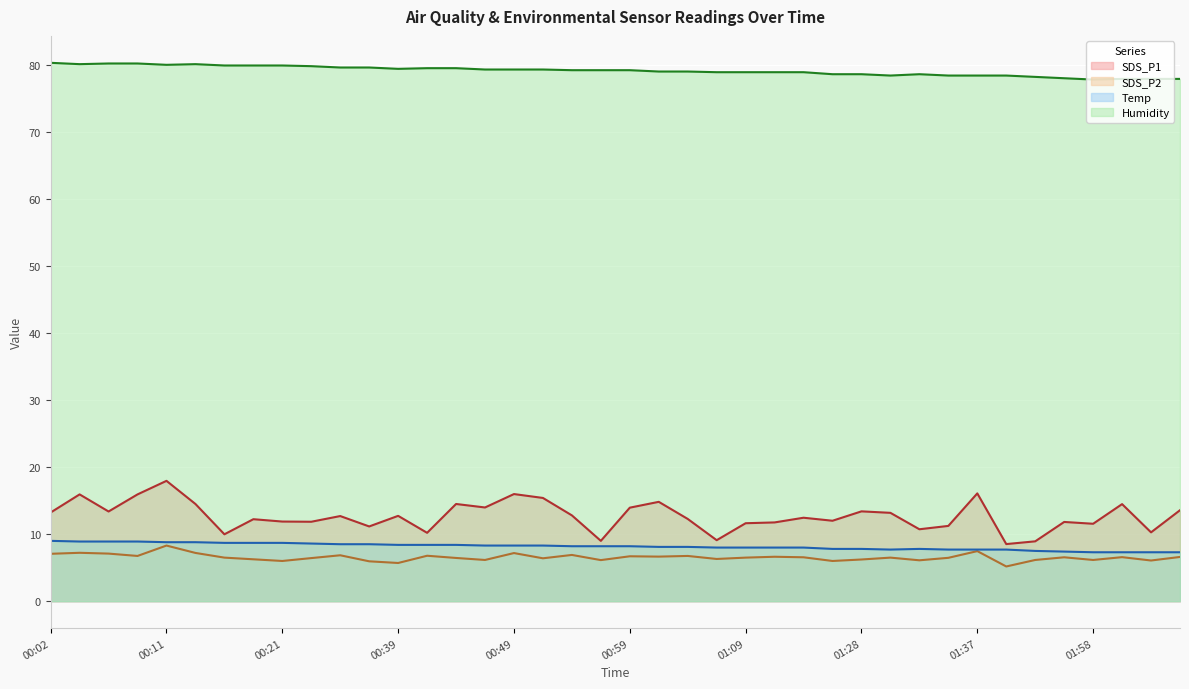

True or false: Humidity and SDS_P2 cross at least once.

False